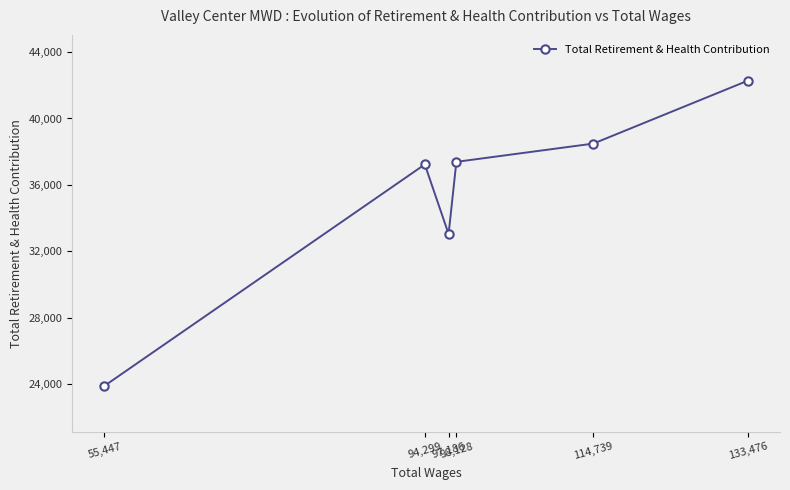

True or false: the data shows 60247 at 133,476.

False